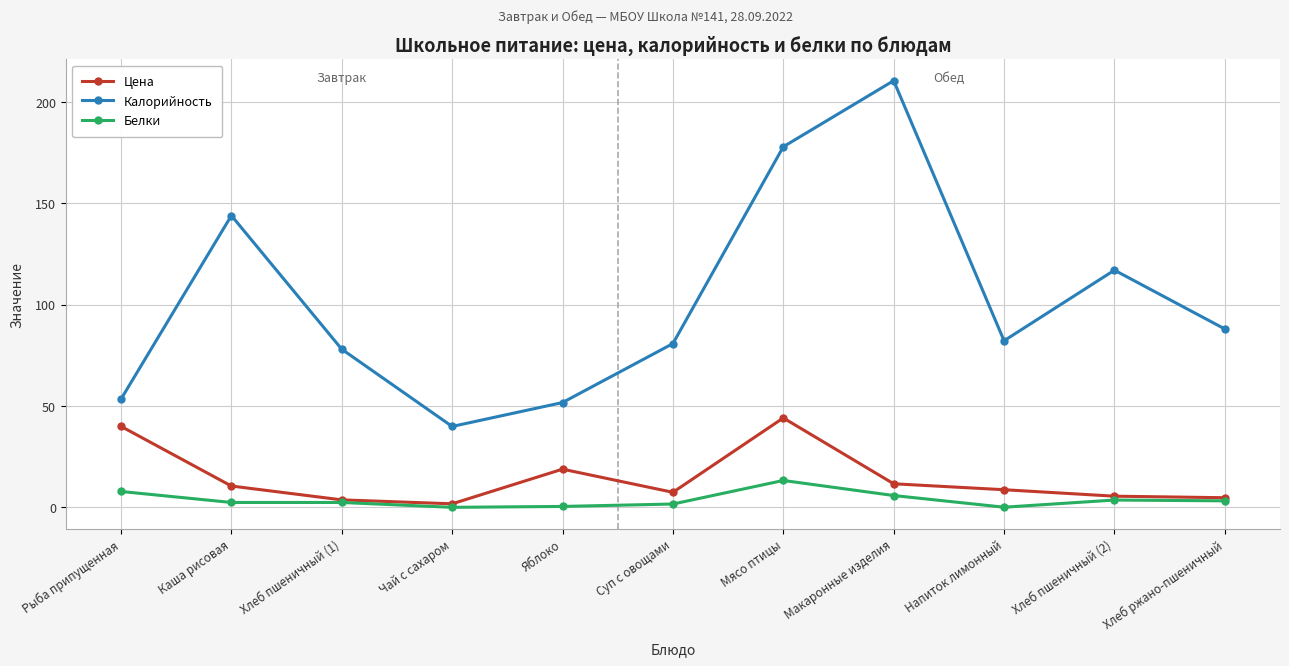

What is the maximum value shown in the chart?

210.5